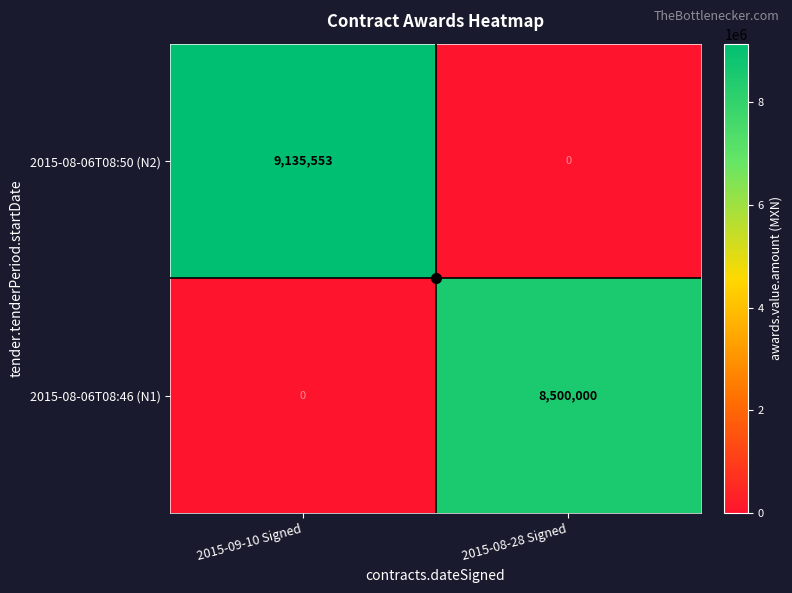

The value of 2015-08-06T08:46 (N1) at 2015-08-28 Signed is 8500000. True or false?

True